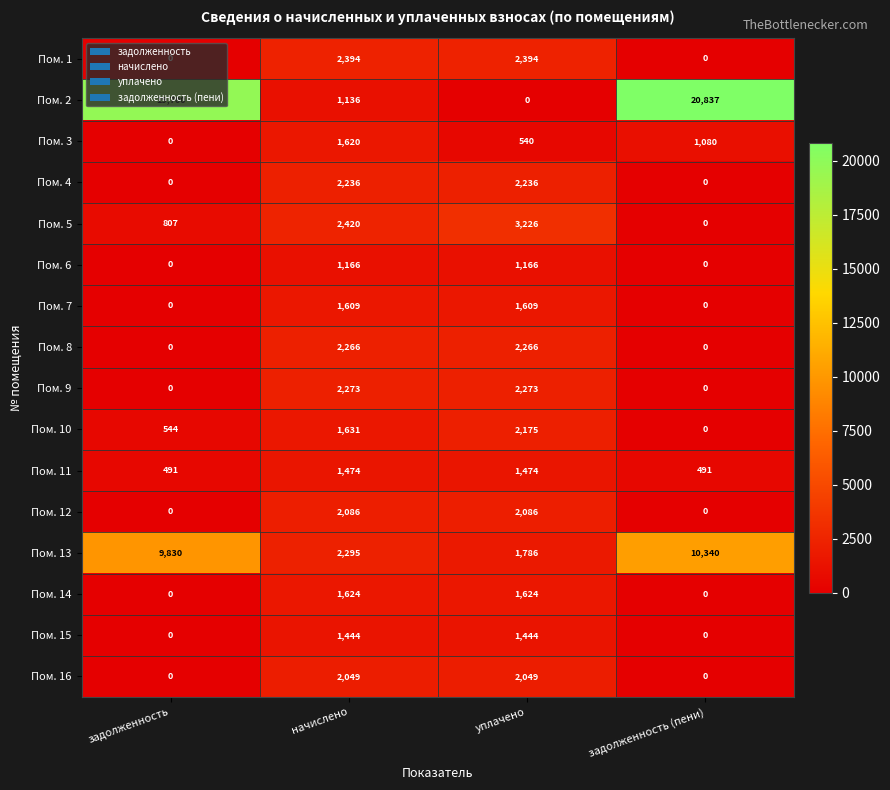

Rank the series by their maximum value, from lowest to highest.

Пом. 6, Пом. 15, Пом. 11, Пом. 7, Пом. 3, Пом. 14, Пом. 16, Пом. 12, Пом. 10, Пом. 4, Пом. 8, Пом. 9, Пом. 1, Пом. 5, Пом. 13, Пом. 2